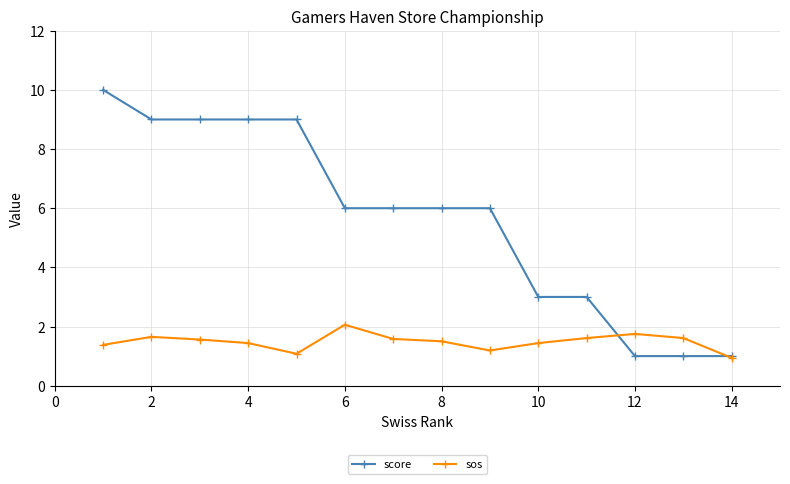

Which series has the largest total across all categories?

score